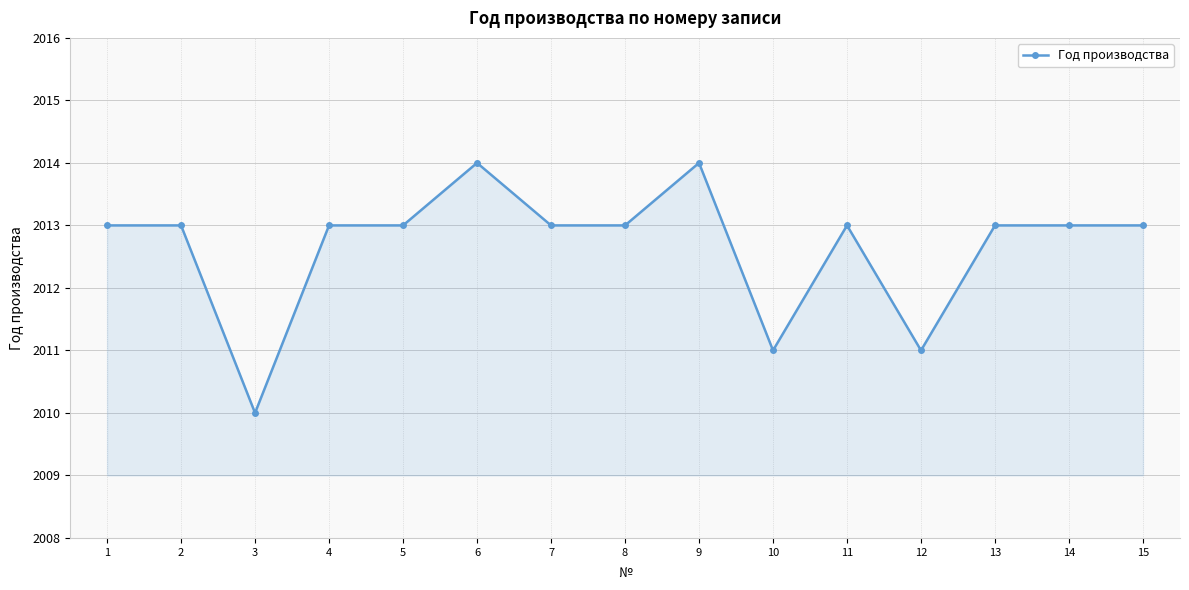

What is the sum of the values at 15 and 11?

4026